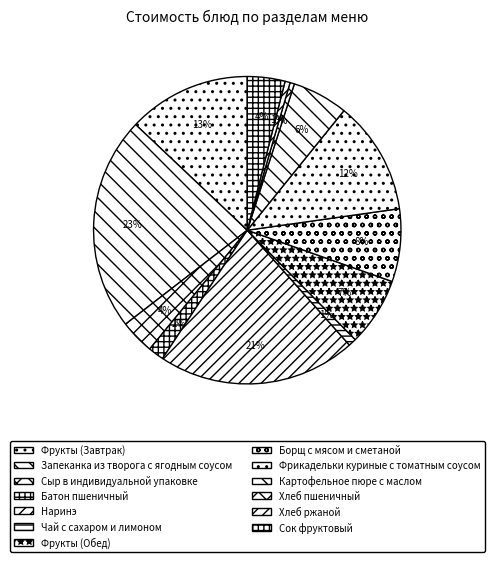

Is there a majority slice in this chart?

No